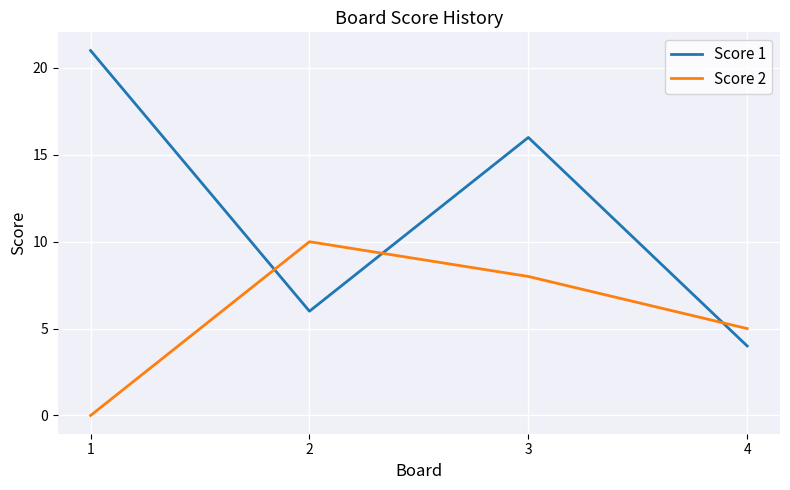

At 3, list the series in order from smallest to largest.

Score 2, Score 1